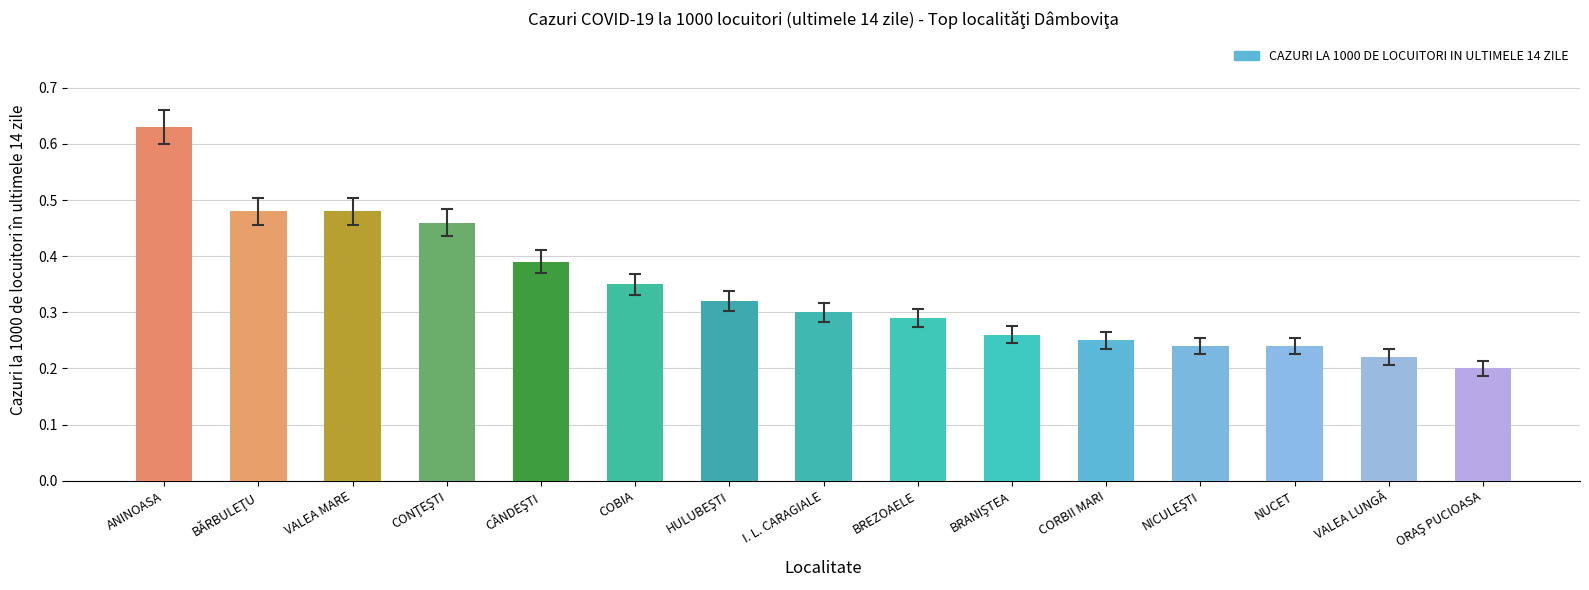

At which category does the chart reach its peak across all series?

ANINOASA